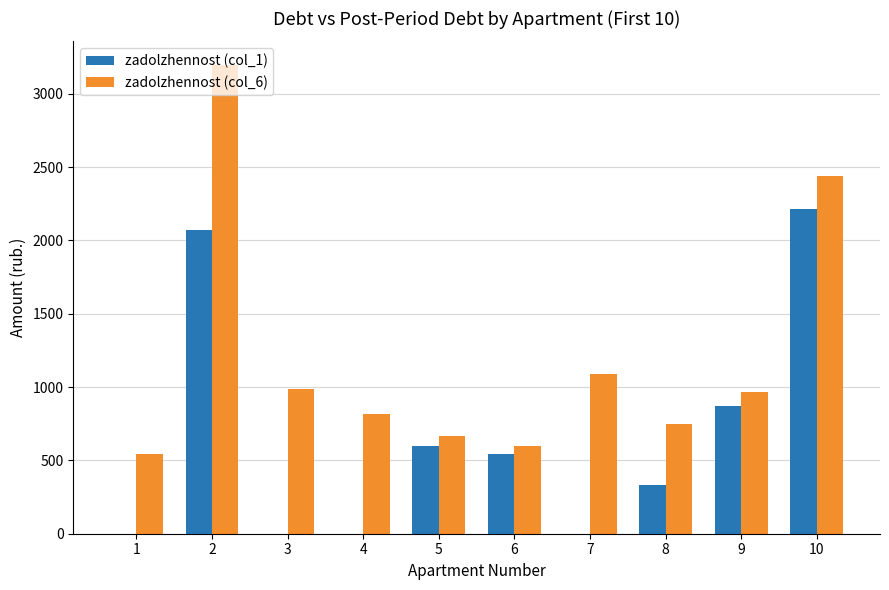

Which series changed the most between 1 and 6?

zadolzhennost (col_1)